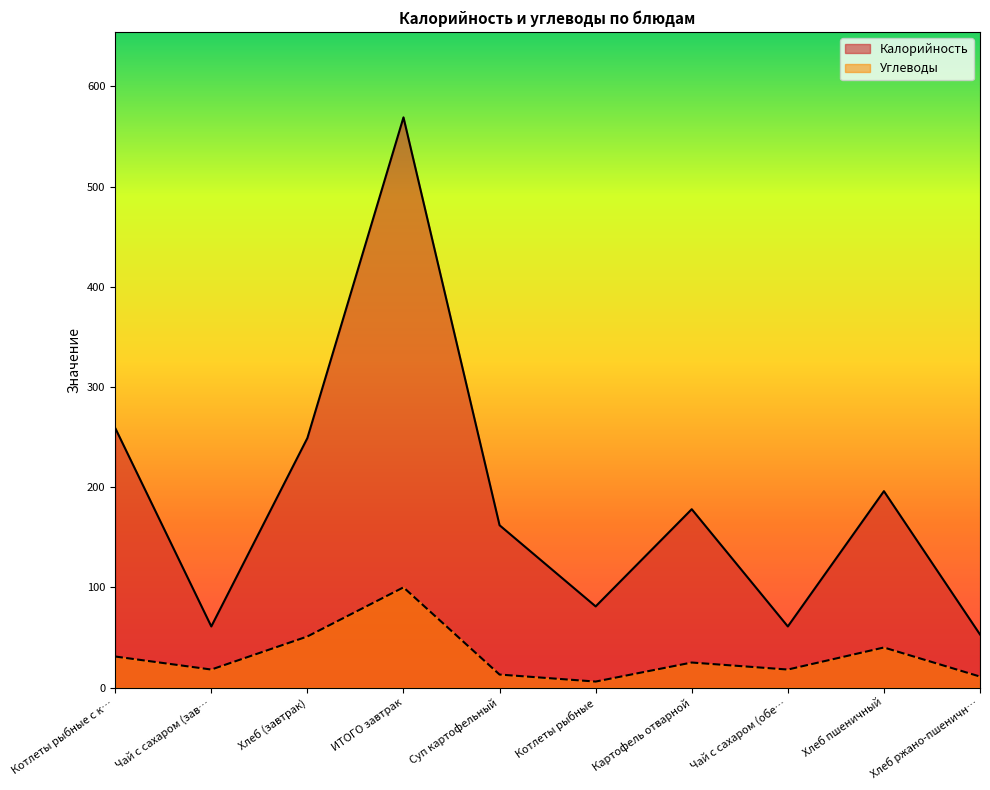

Is it true that Калорийность equals 262 at Картофель отварной?

False